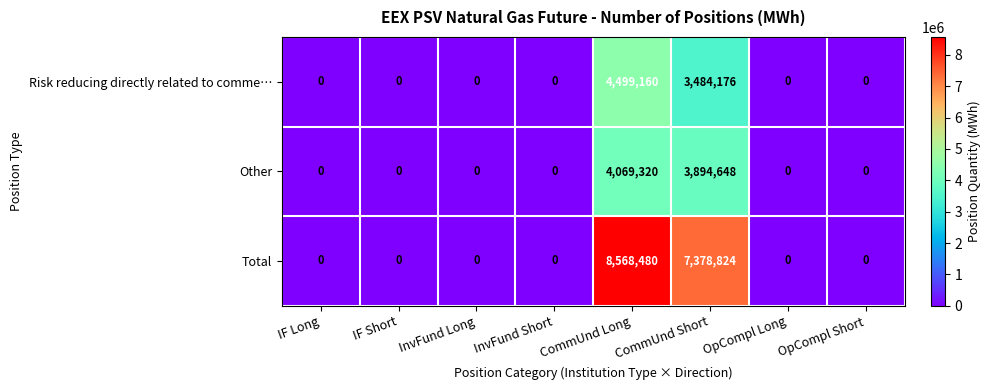

What is the difference between the maximum and second lowest values in the Other series?

4069320